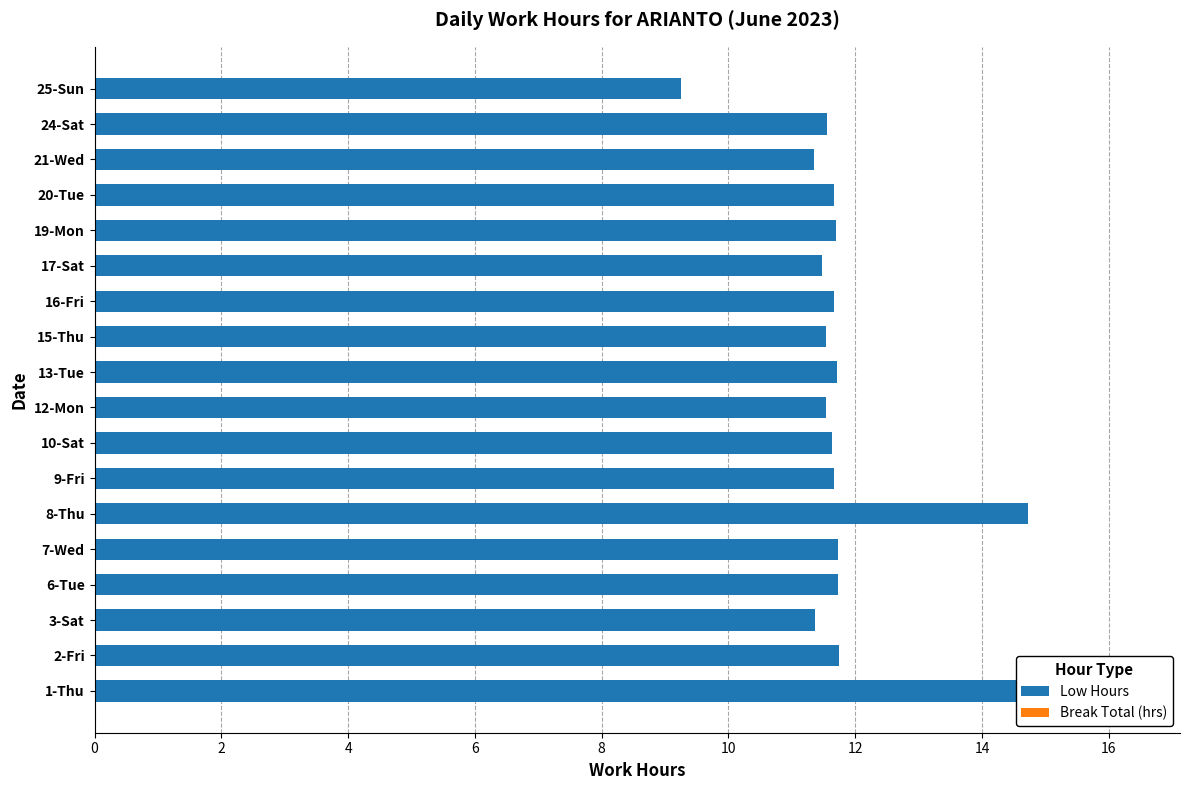

How many values in the Low Hours series exceed 11?

17